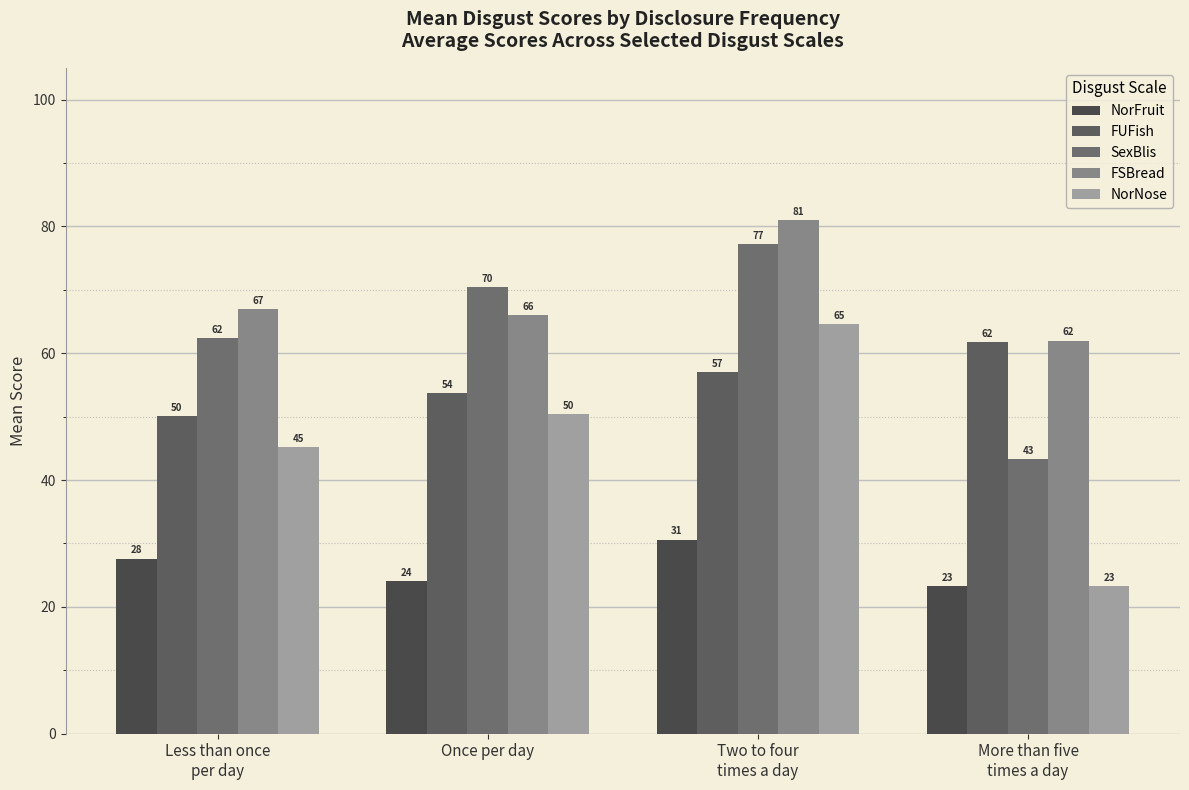

Where is SexBlis nearest to the value 60?

Less than once
per day